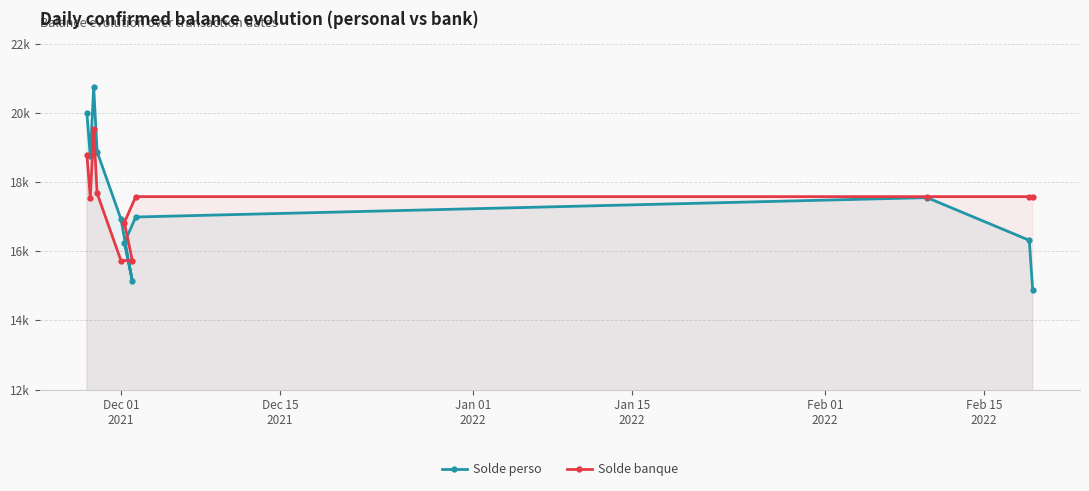

True or false: Solde perso and Solde banque cross at least once.

True